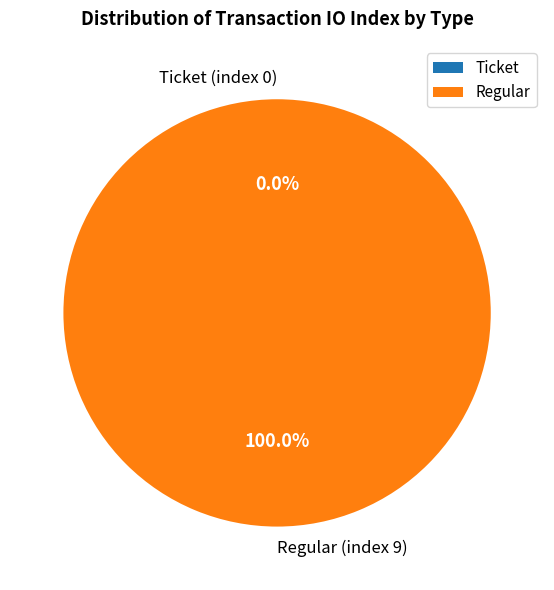

Is Ticket (index 0) the majority of the pie?

No